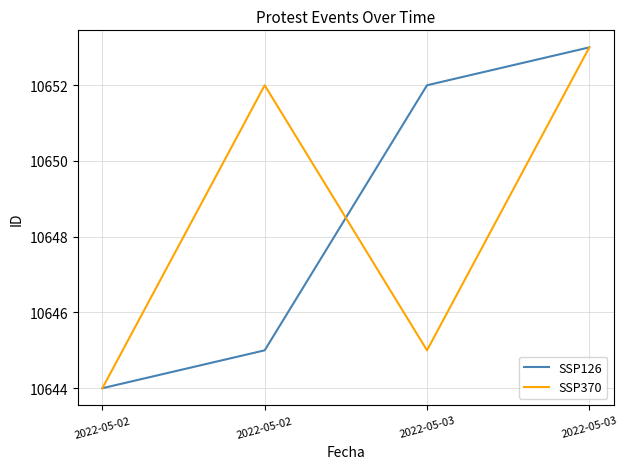

What are all the series names shown in the legend?

SSP126, SSP370